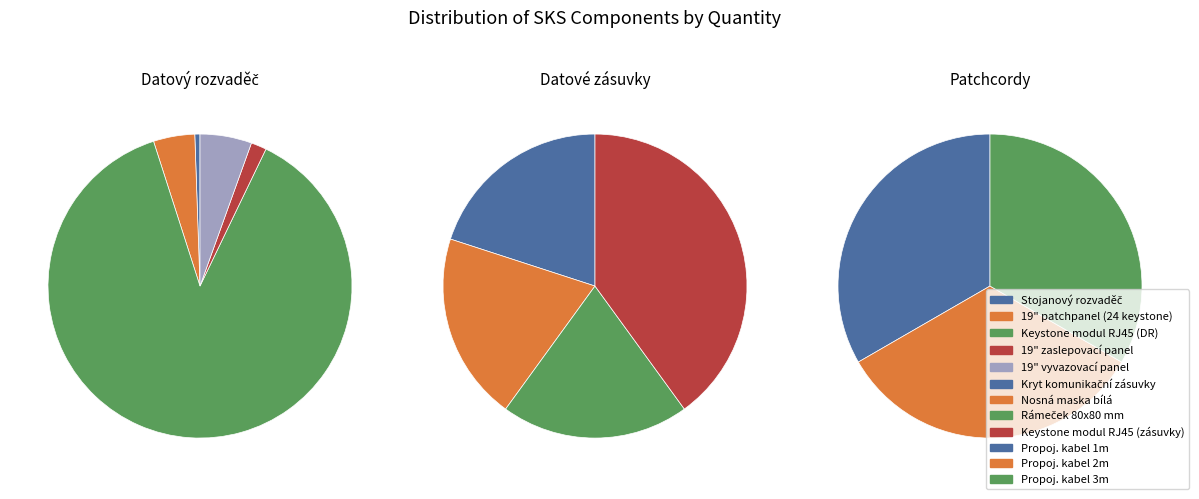

To the nearest percent, what is the average slice percentage?

8%